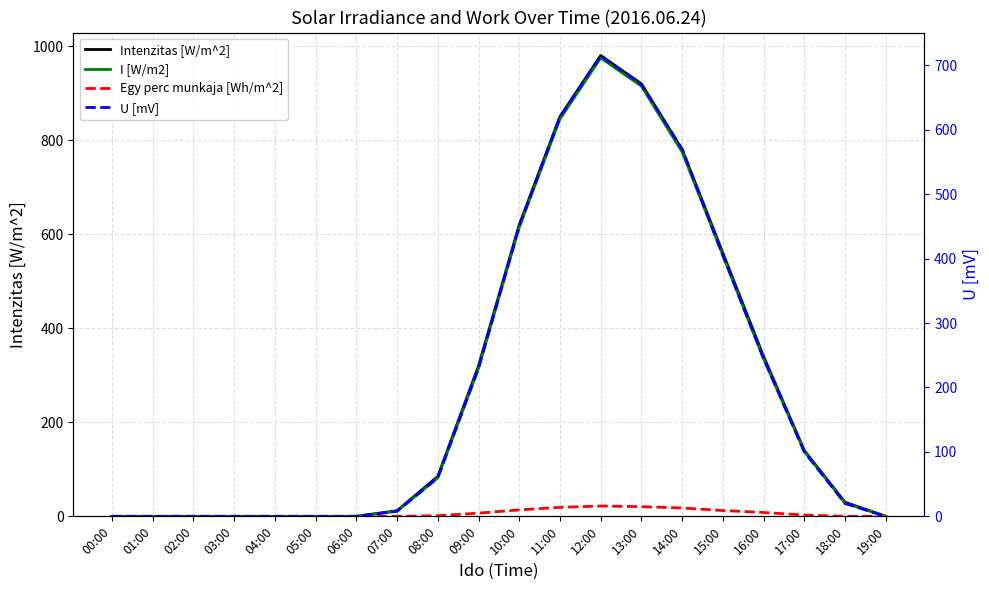

True or false: I [W/m2] has a value of 521 at 14:00.

False